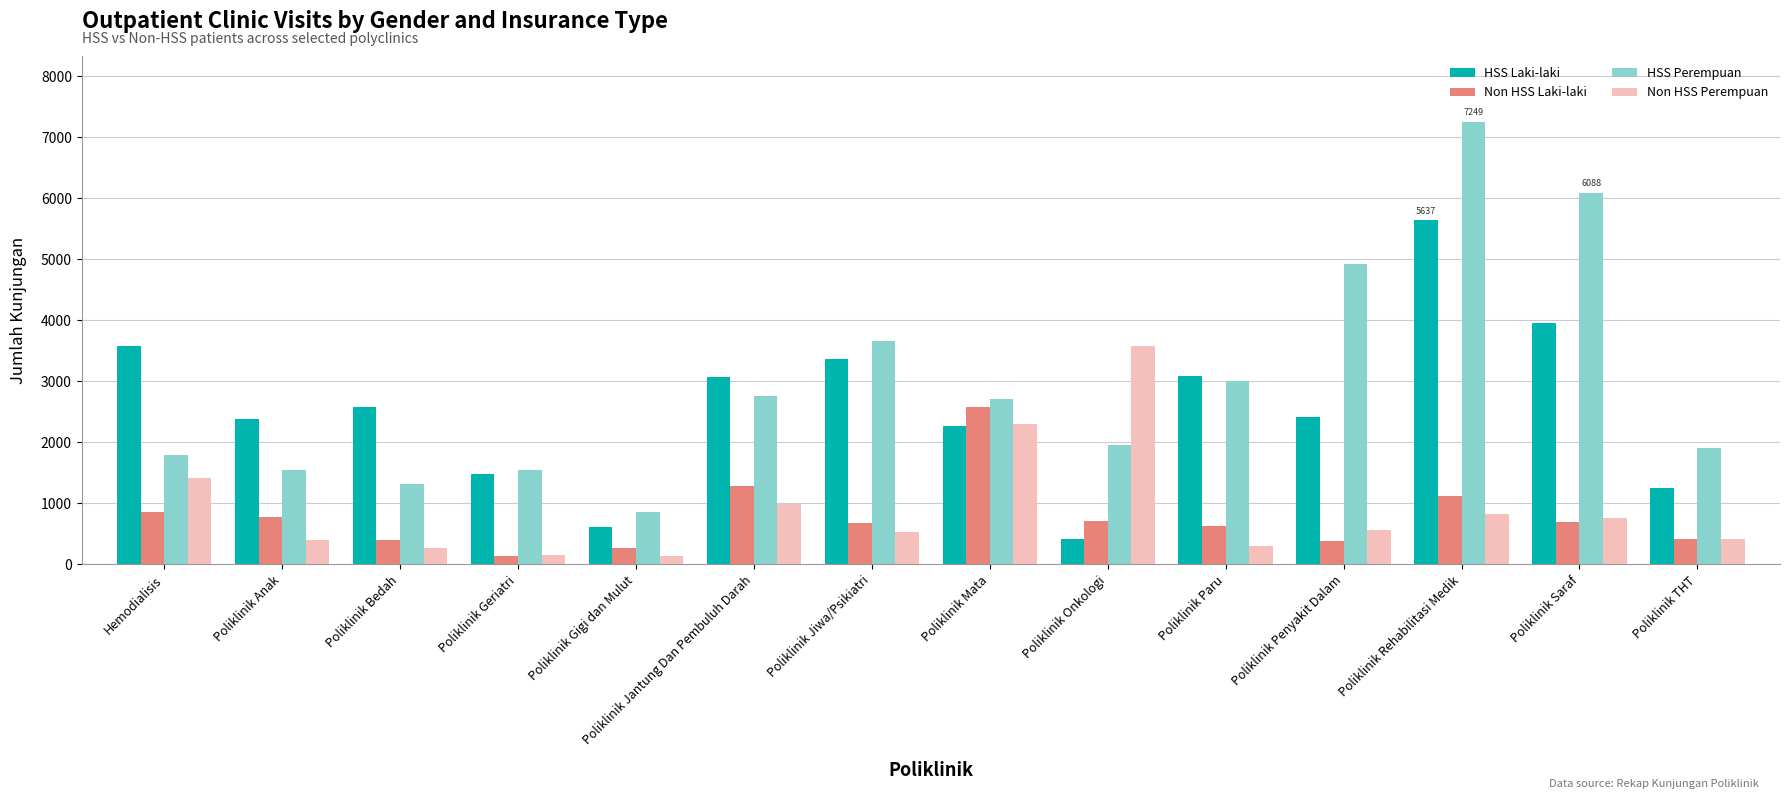

Which series has the widest spread of values?

HSS Perempuan